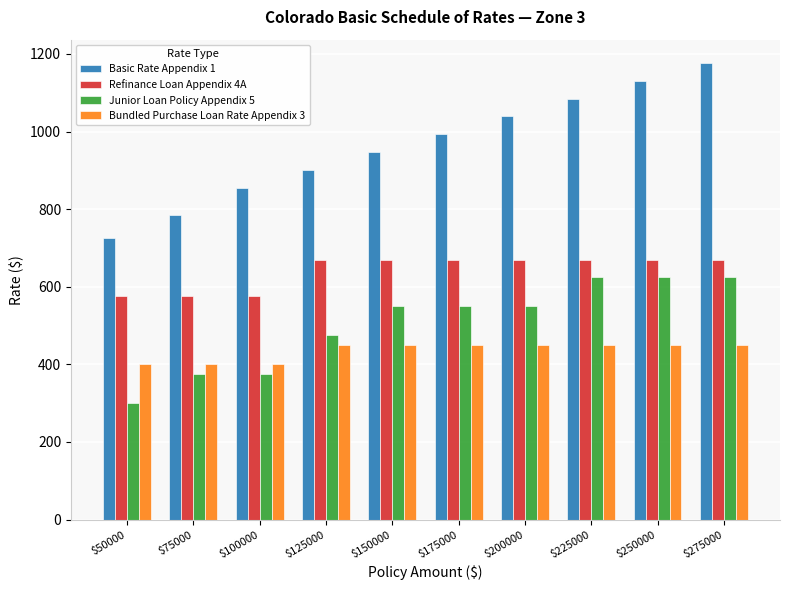

What value does the Refinance Loan Appendix 4A series have at $100000?

575